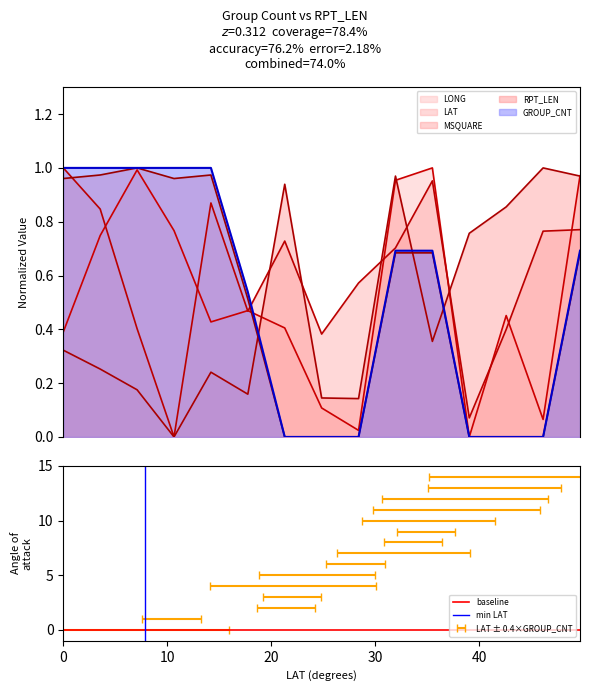

After their last crossing, which series has the higher values: LAT or RPT_LEN?

LAT